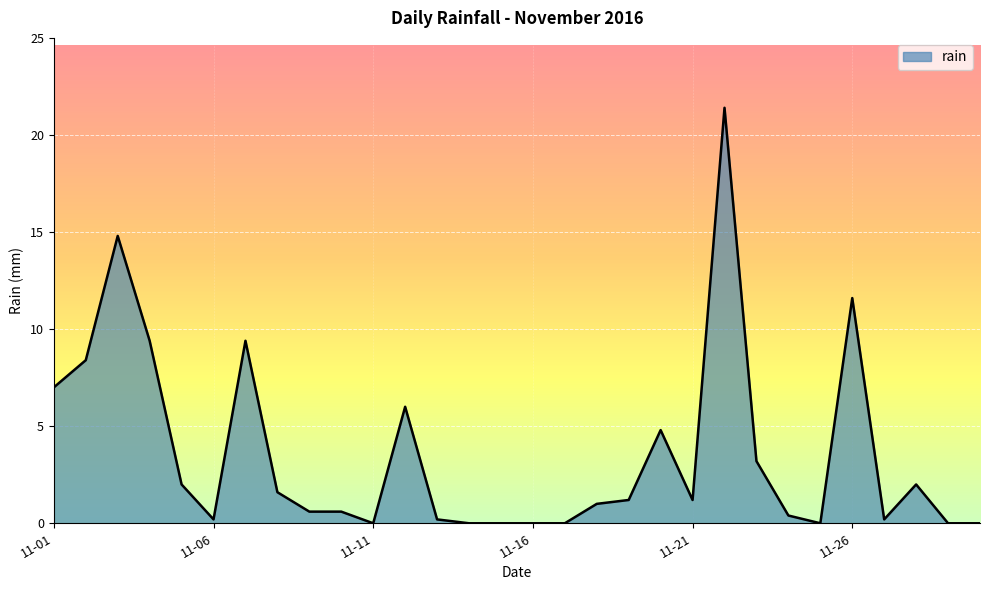

What is the difference between the maximum and minimum values?

21.4